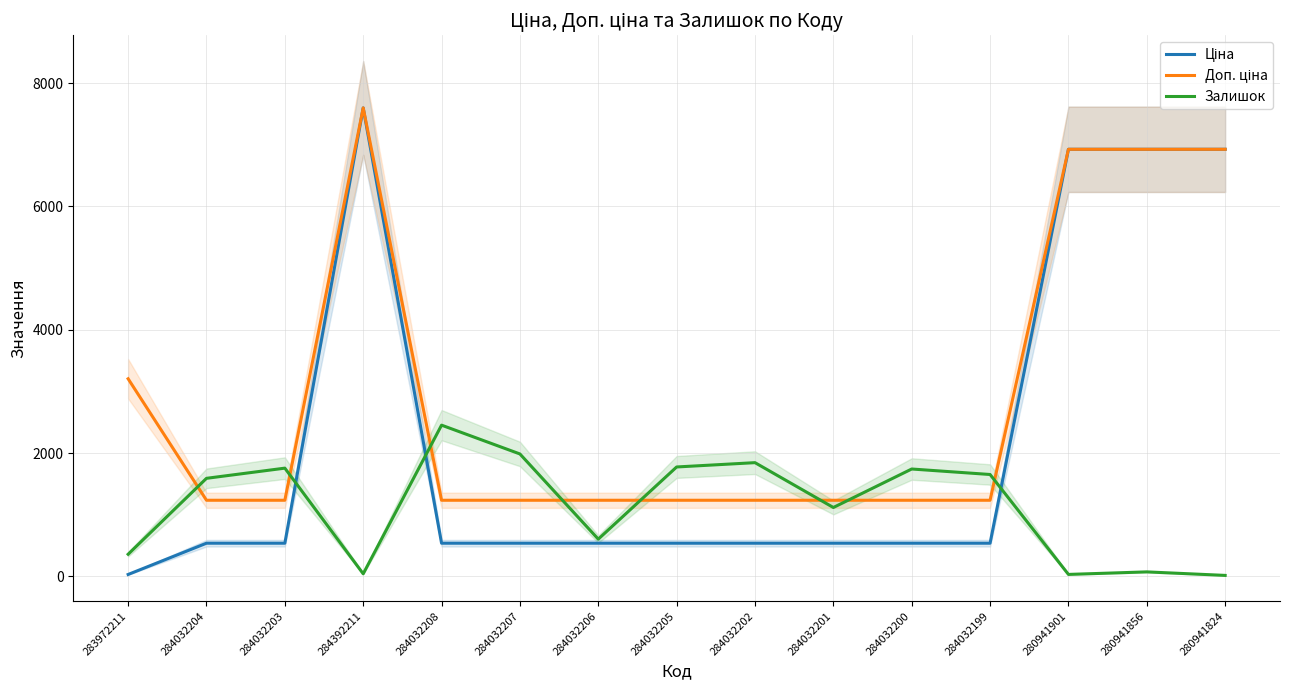

In Залишок, how many points are lower than both neighbors (excluding endpoints)?

4